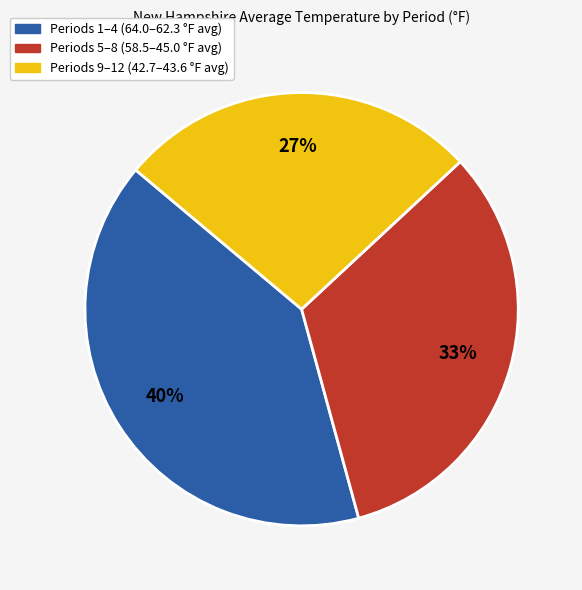

To the nearest percent, what is the difference between the largest and smallest slice percentages?

13%